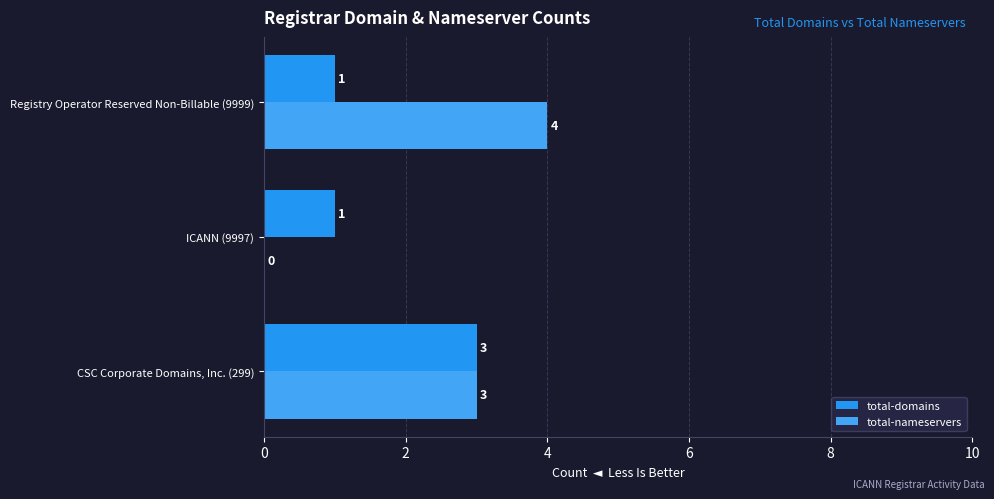

How many categories are shown in the chart?

3